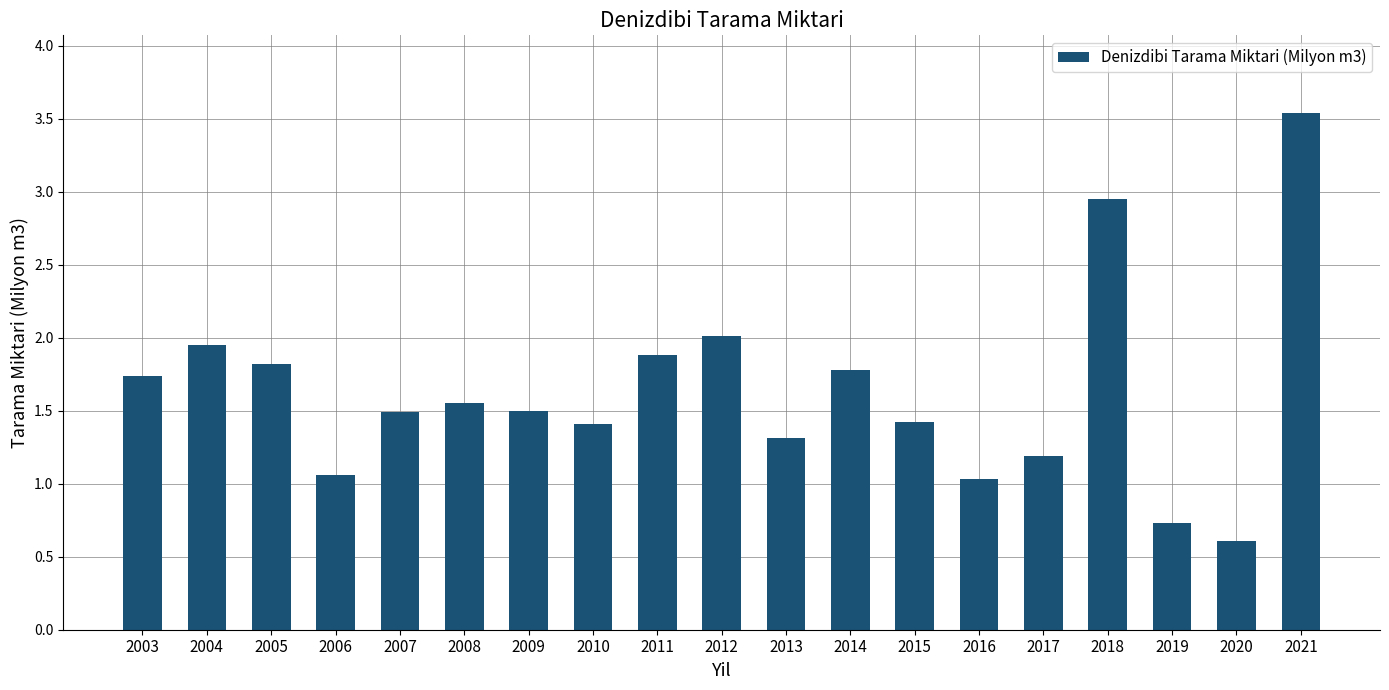

What is the ratio of the value at 2006 to the value at 2016?

1.0